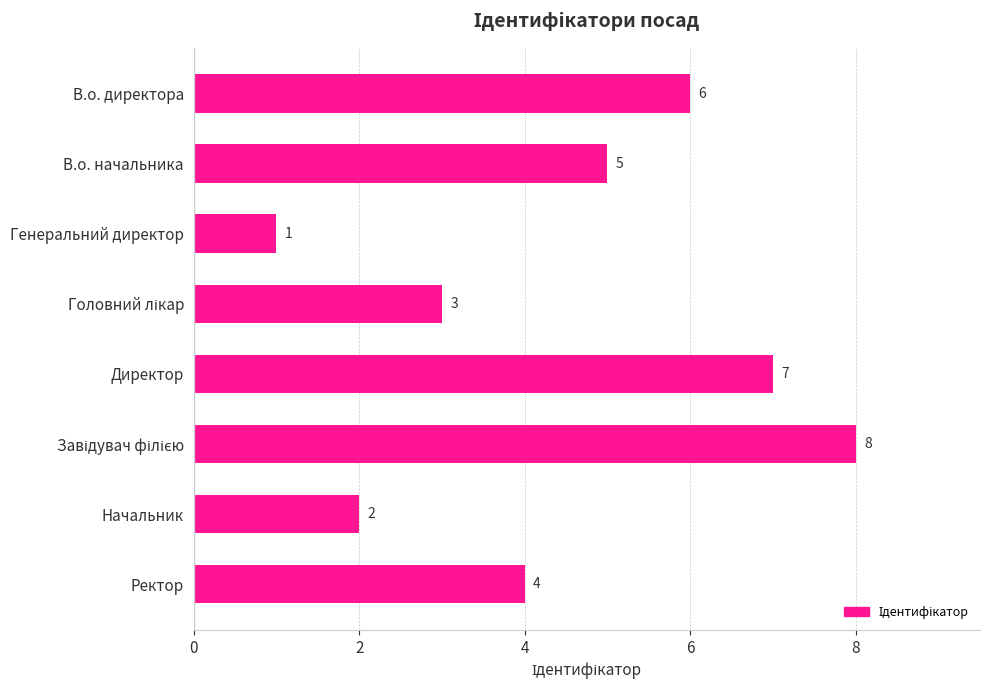

What is the approximate value at В.о. начальника?

5